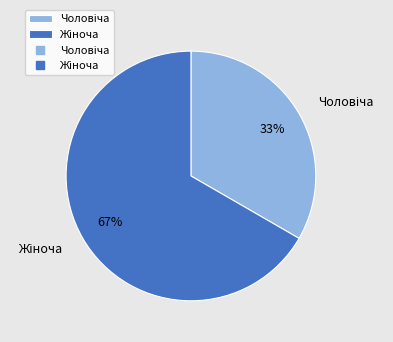

To the nearest percent, what is the average slice percentage?

50%